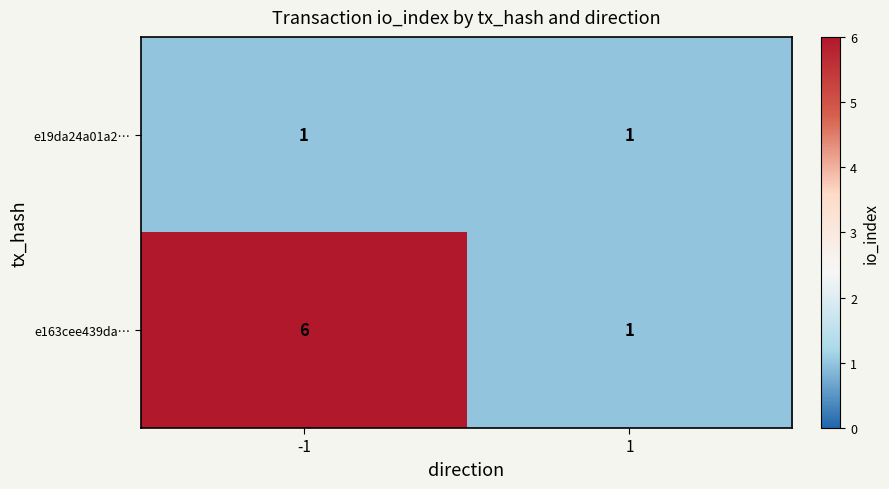

Reading right to left, what are all the values shown in this chart?

e19da24a01a2…: 1=1	-1=1
e163cee439da…: 1=1	-1=6